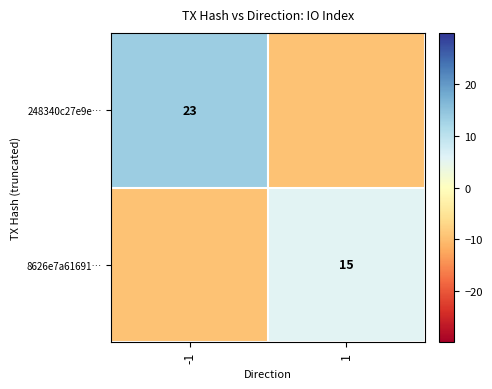

Is the value of 248340c27e9e… at -1 greater than the value of 8626e7a61691… at 1?

Yes